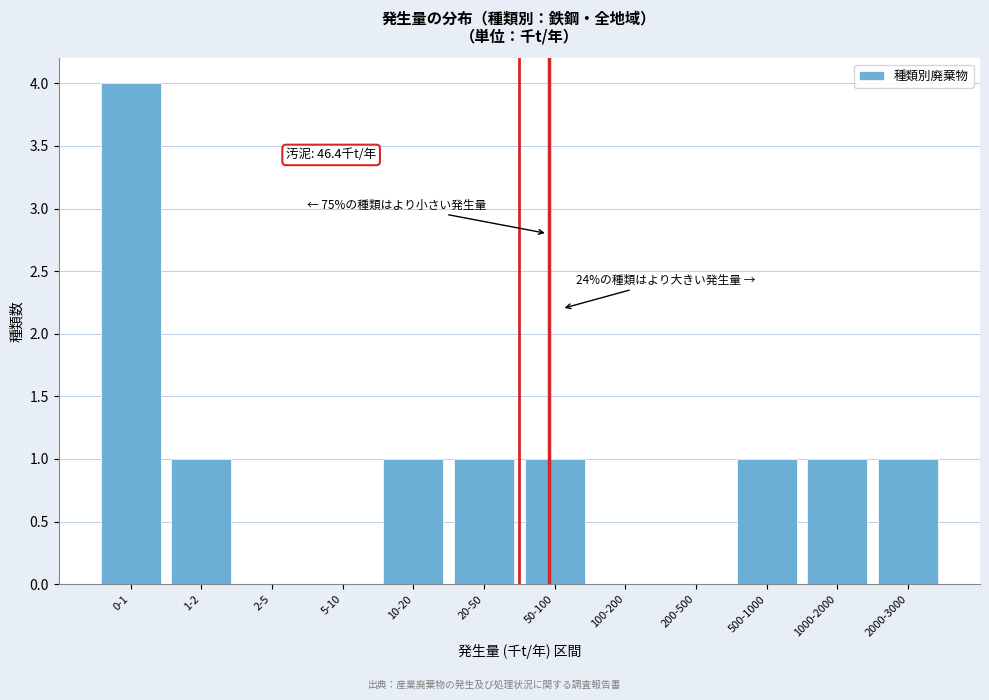

Reading left to right, extract all data points from this chart.

0-1=4	1-2=1	2-5=0	5-10=0	10-20=1	20-50=1	50-100=1	100-200=0	200-500=0	500-1000=1	1000-2000=1	2000-3000=1